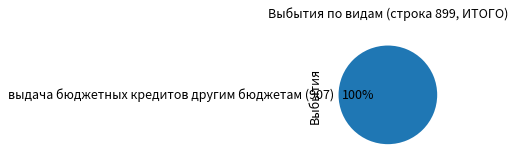

Rank the categories by value from highest to lowest.

выдача бюджетных кредитов другим бюджетам (907)